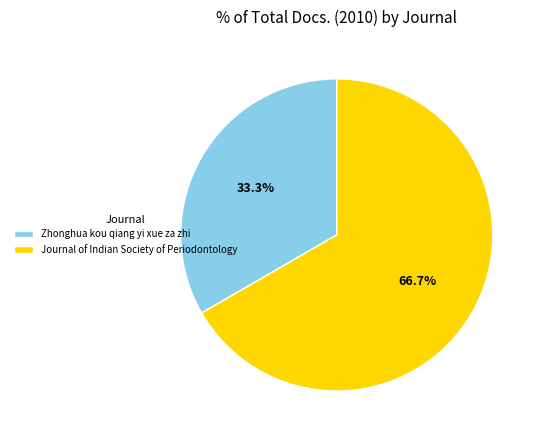

What is the ratio of the value at Journal of Indian Society of Periodontology to the value at Zhonghua kou qiang yi xue za zhi?

2.0